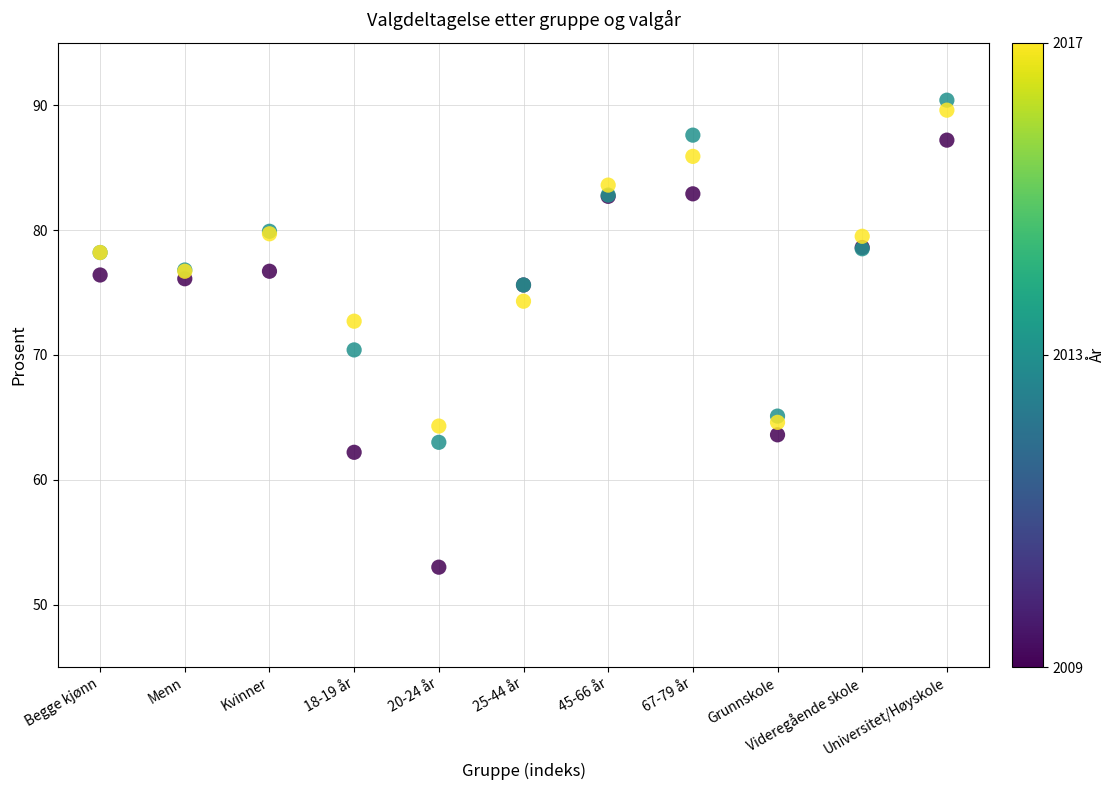

Across all series, what Y value is closest to 71?

70.4